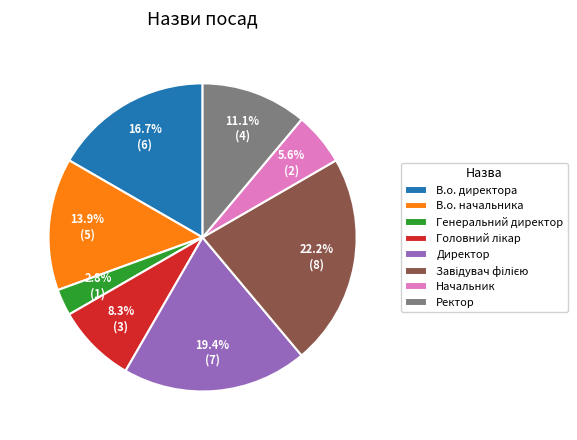

How many segments does this pie chart have?

8